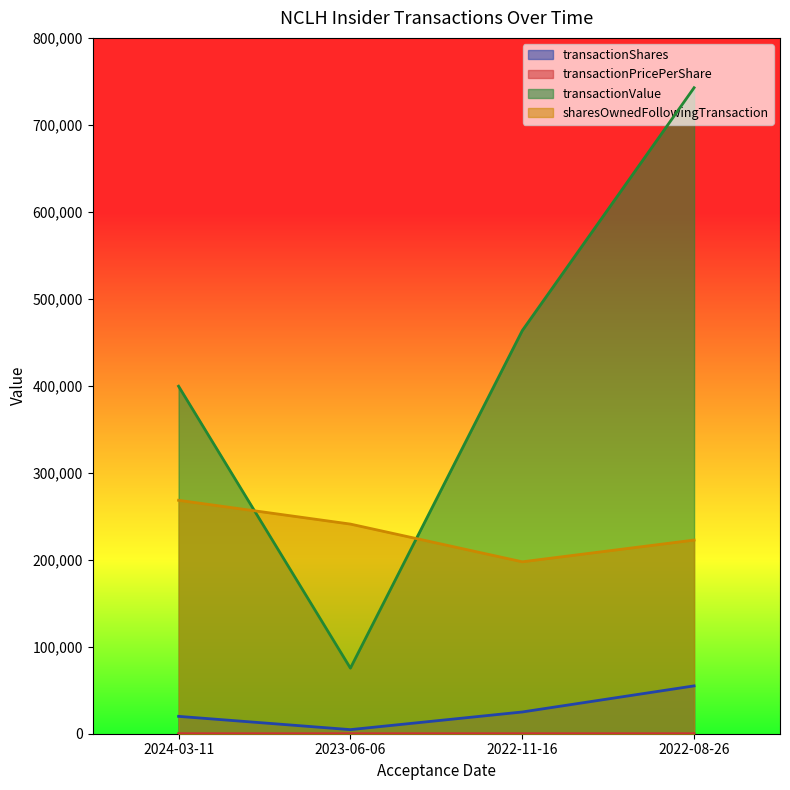

What is the difference between the highest and lowest values at 2022-11-16?

463406.5